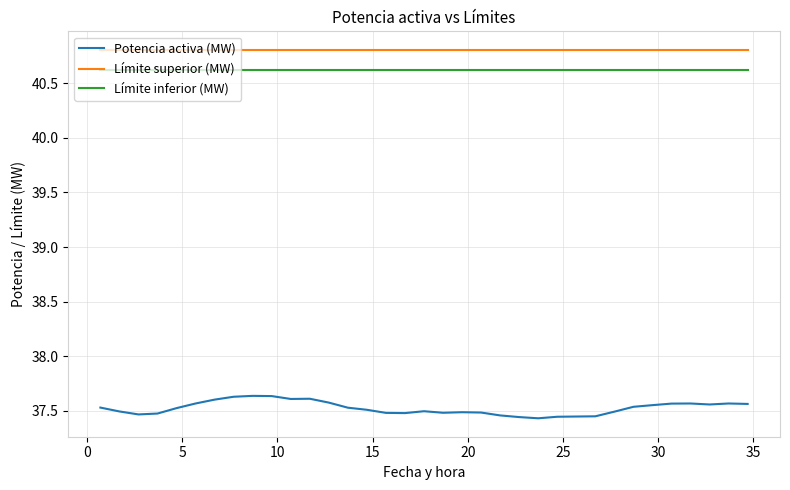

Does the chart display data point markers on the line(s)?

No